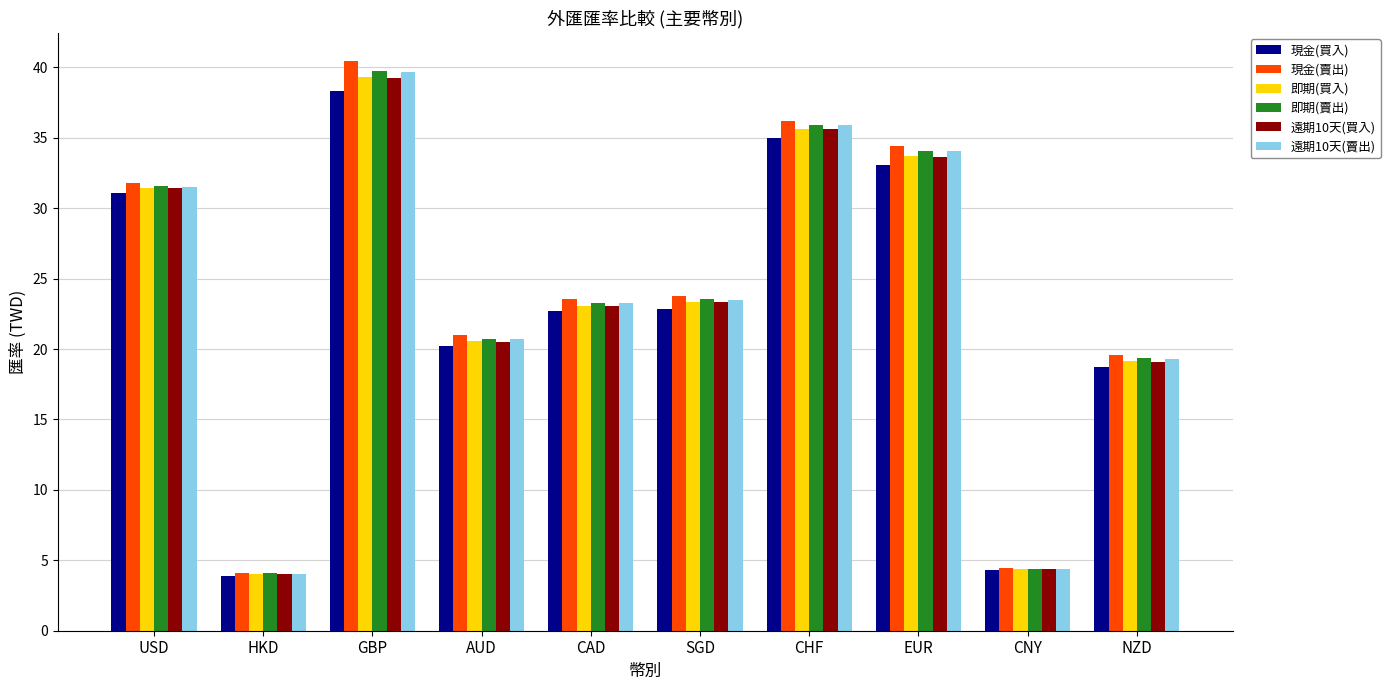

What is the label of the 5th bar from the left?

CAD